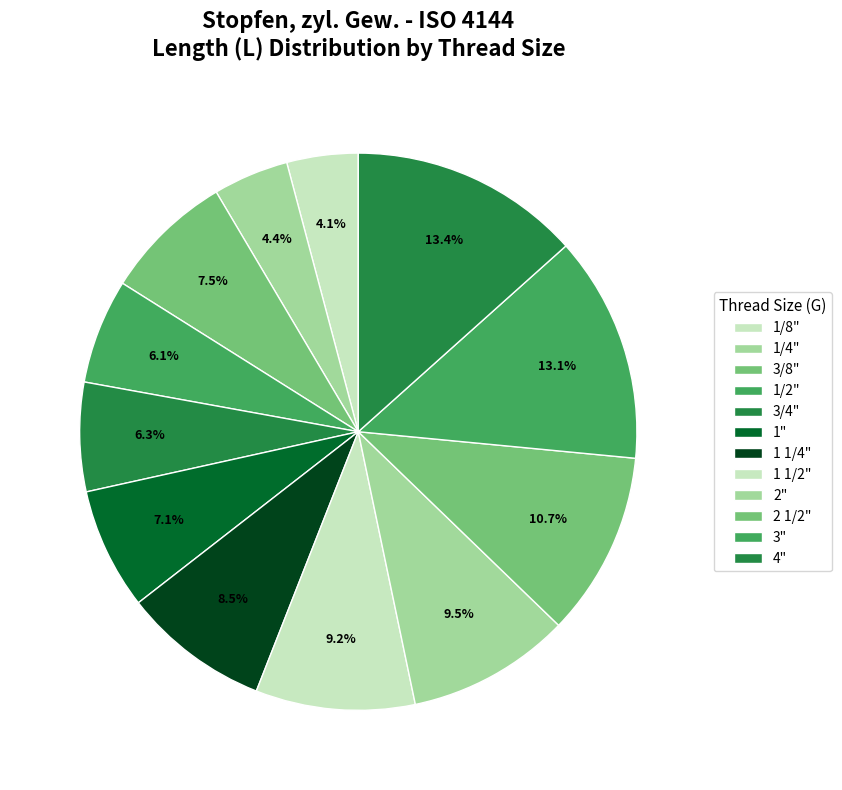

Count the number of slices in the pie.

12